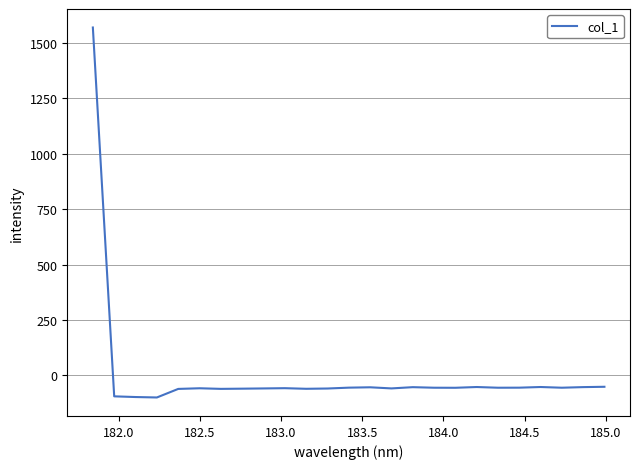

How many distinct data groups are displayed?

1